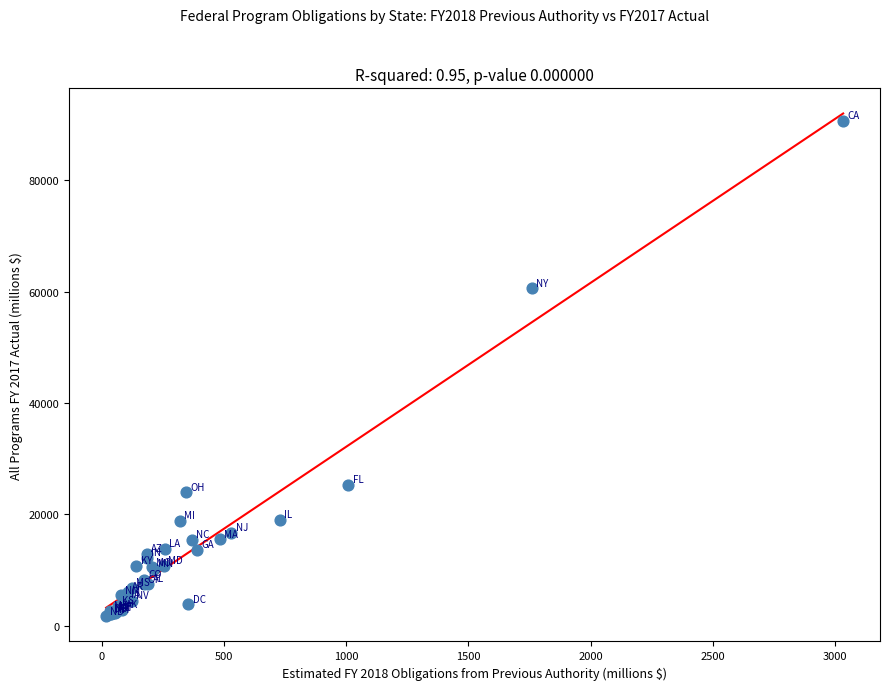

What Y value in the scatter plot is closest to 46200?

60601.4